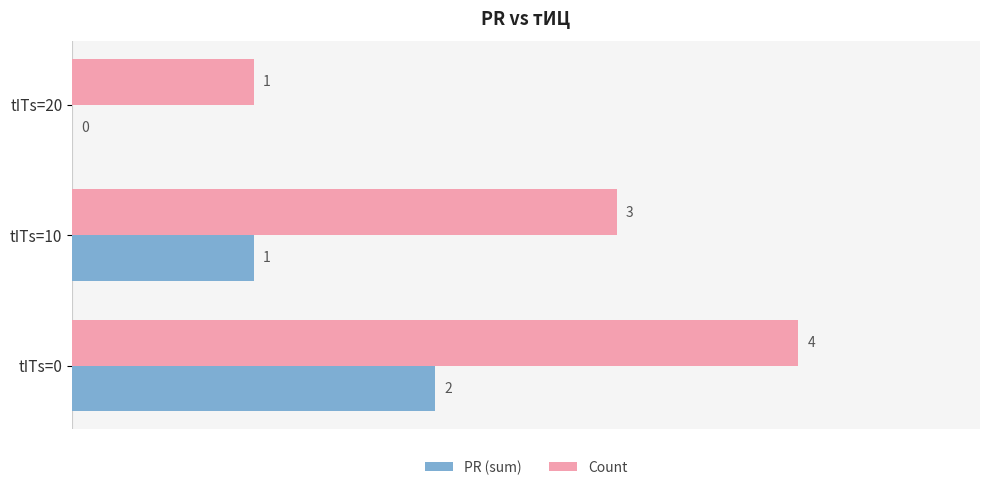

At which category is the sum across all series the highest?

tITs=0